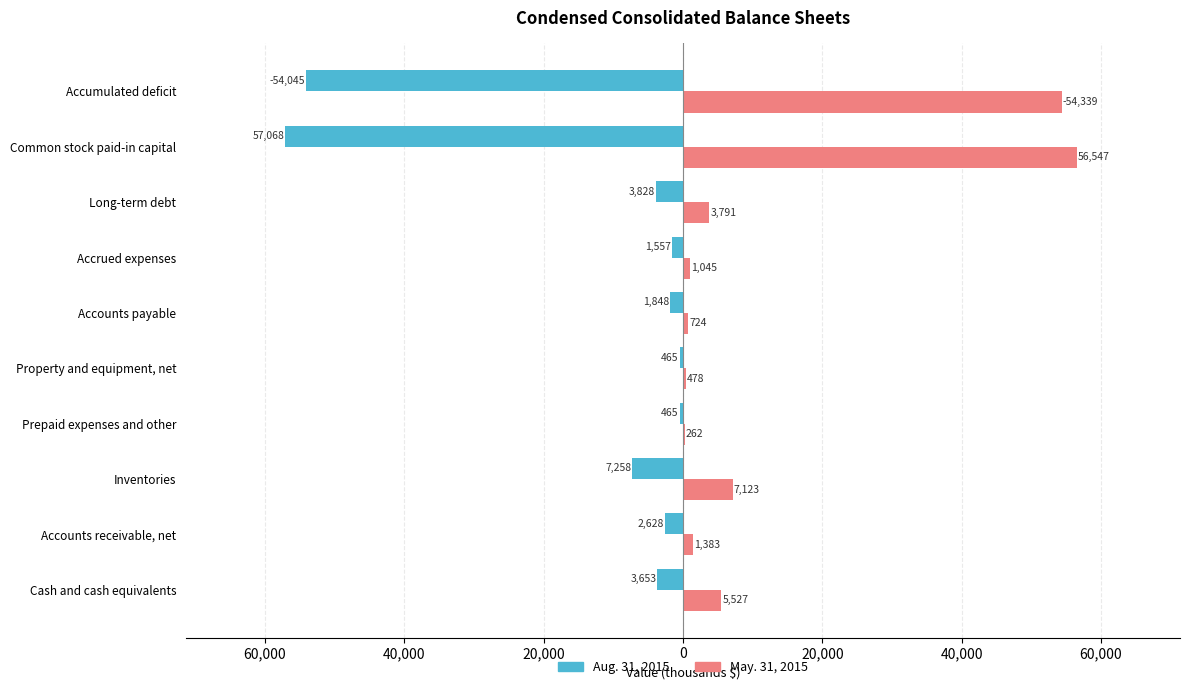

What are all the series names shown in the legend?

Aug. 31, 2015, May. 31, 2015